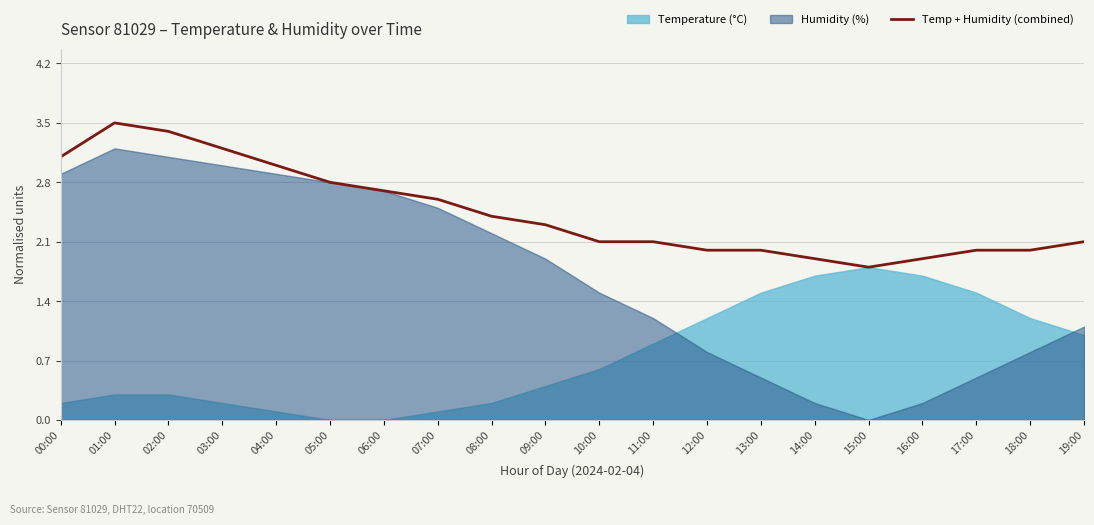

Is it true that Temp + Humidity (combined) equals 1.2 at 15:00?

False